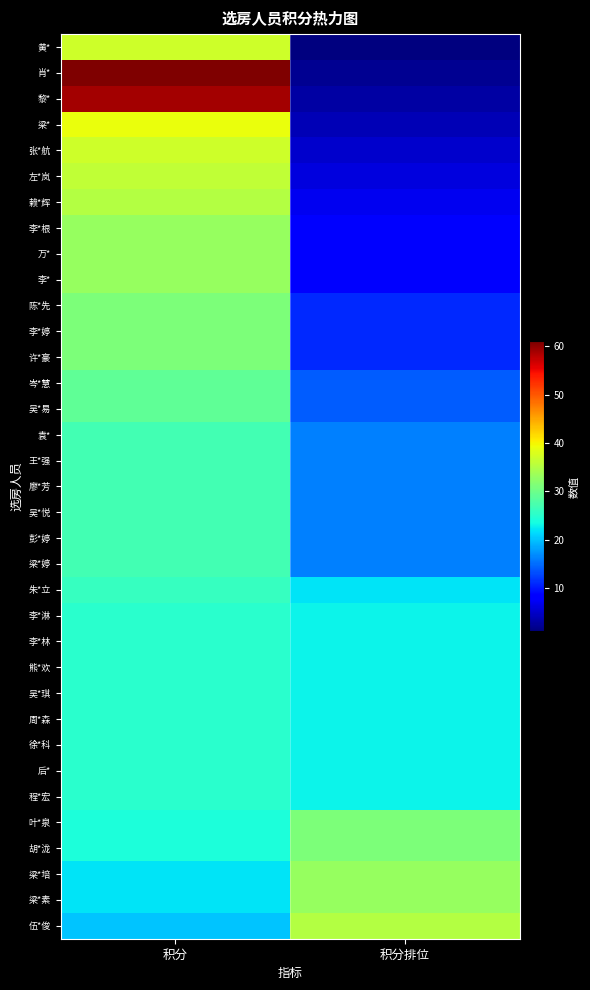

List the series in order of their peak value, lowest first.

李*淋, 李*林, 熊*欢, 吴*琪, 周*森, 徐*科, 后*, 程*宏, 朱*立, 袁*, 王*强, 廖*芳, 吴*悦, 彭*婷, 梁*婷, 岑*慧, 吴*易, 陈*先, 李*婷, 许*豪, 叶*泉, 胡*泷, 李*根, 万*, 李*, 梁*培, 梁*素, 赖*辉, 伍*俊, 左*岚, 黄*, 张*航, 梁*, 黎*, 肖*